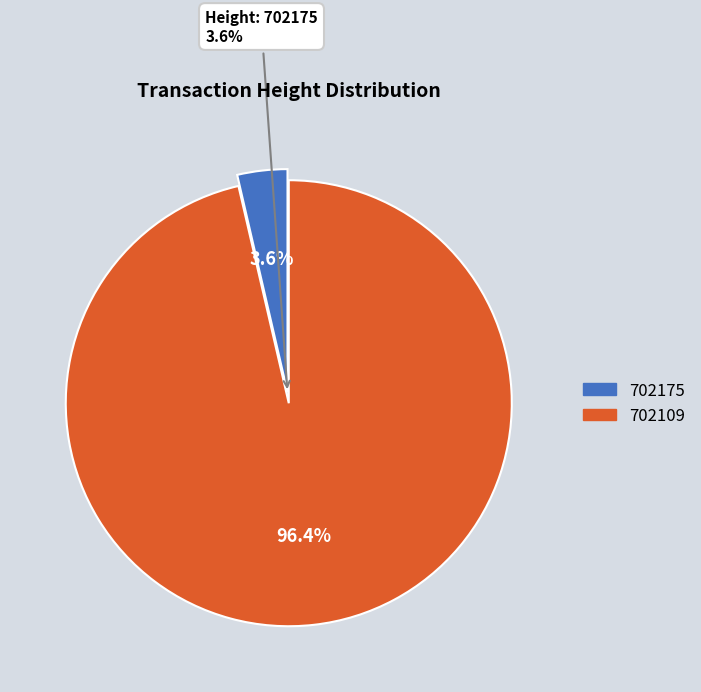

What percentage is the 702175 slice, to the nearest percent?

4%